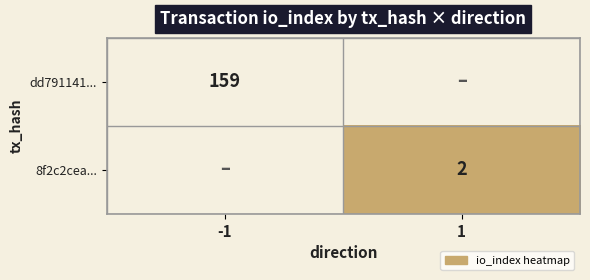

How many positive values does the dd791141... series have?

1